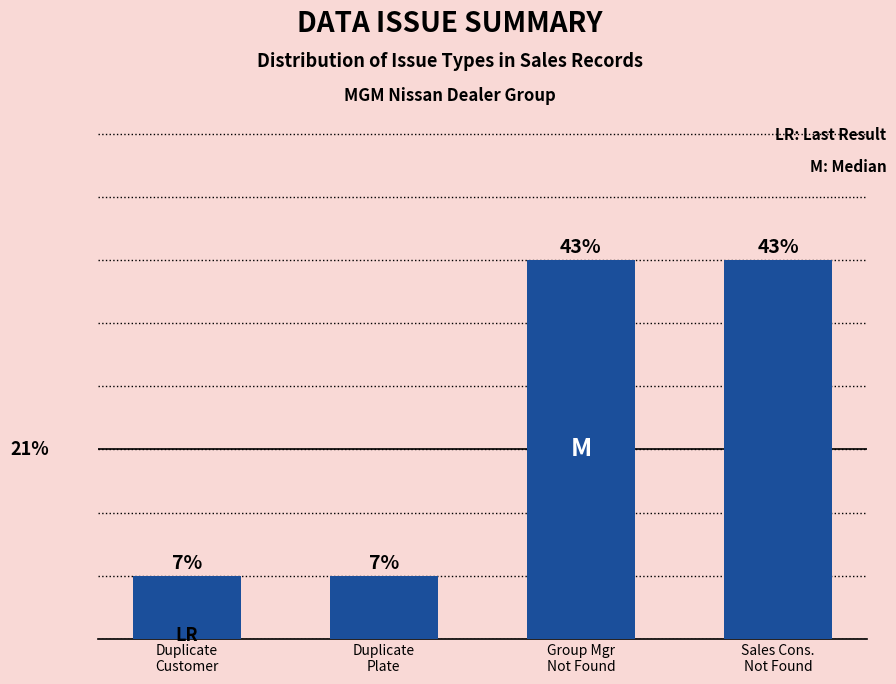

Does the chart contain any negative values?

No